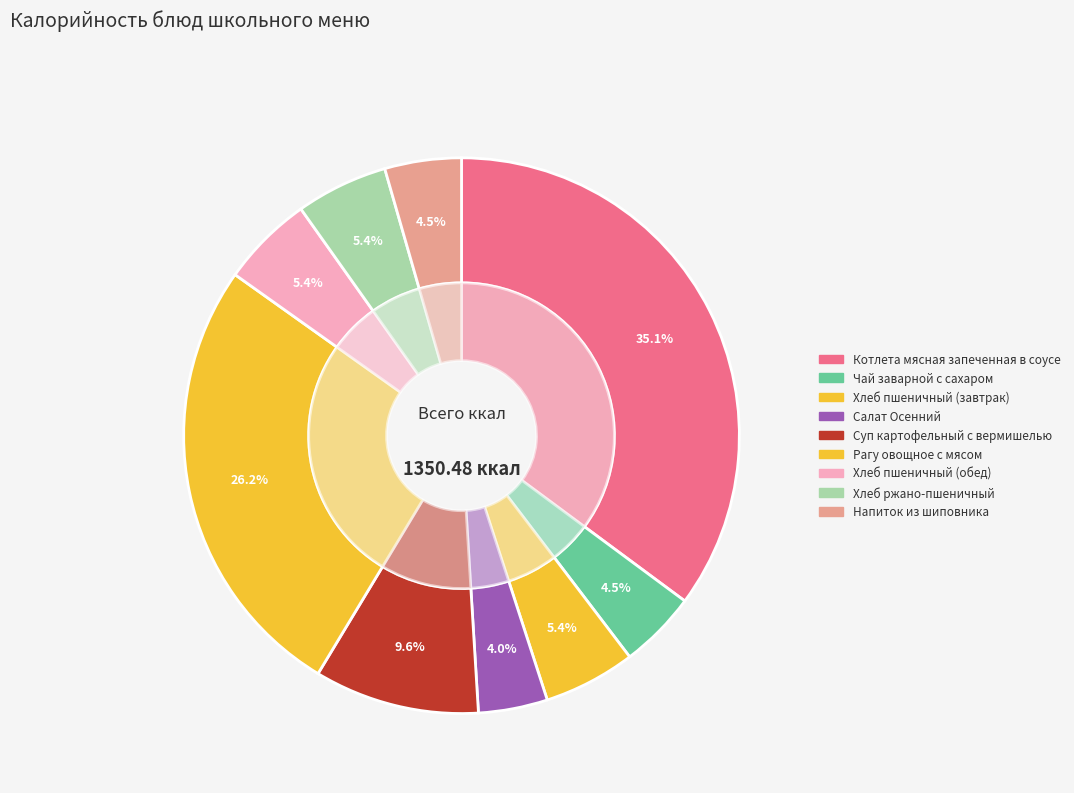

Does Салат Осенний represent more than half of the total?

No